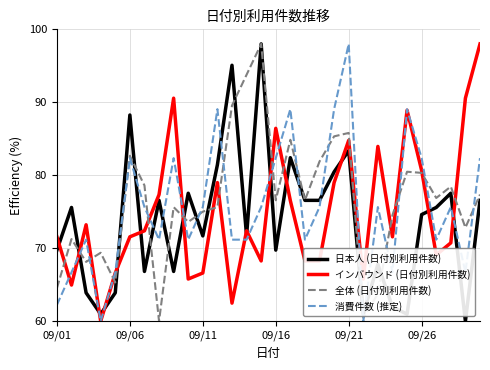

What is the difference between the maximum and minimum values in the 日本人 (日付別利用件数) series?

38.0